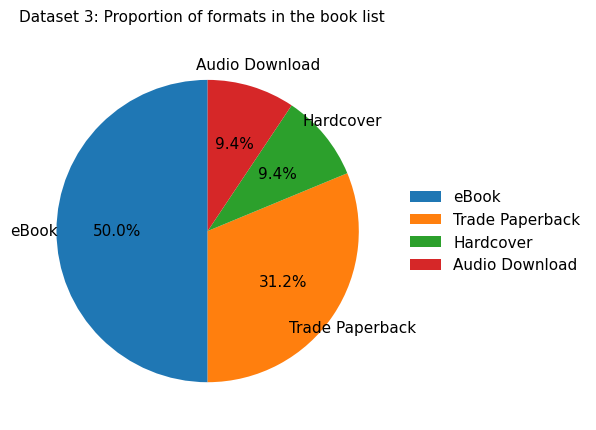

What percentage is the Trade Paperback slice, to the nearest percent?

31%